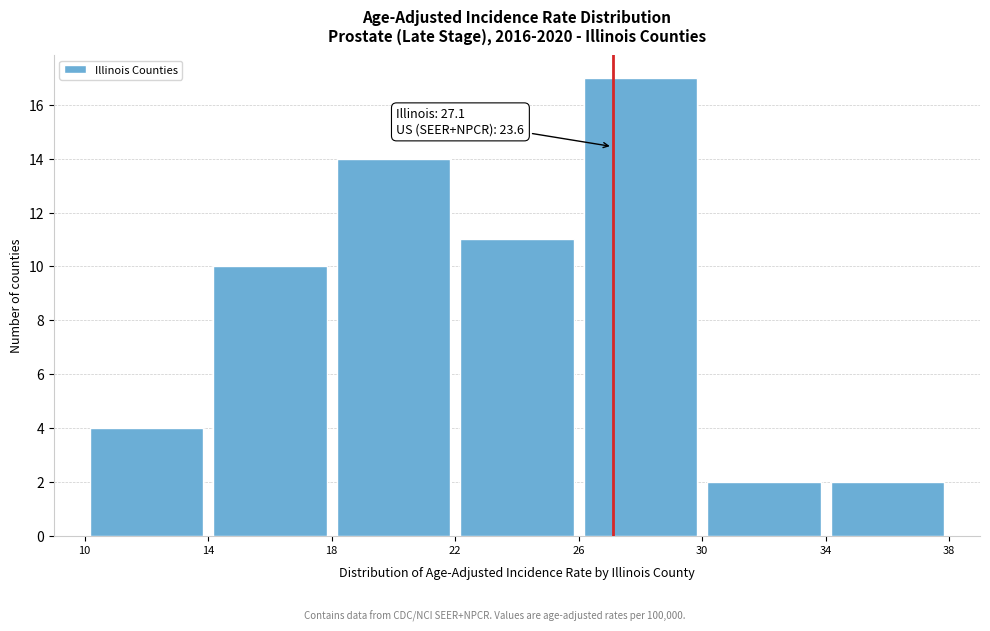

Which range on the x-axis has the tallest bar?

26 to 30